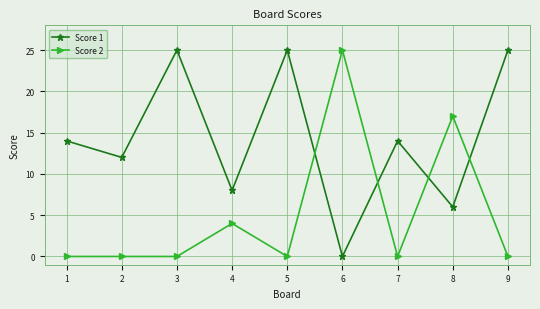

What is the value of the Score 2 point at the 4th from the left?

4